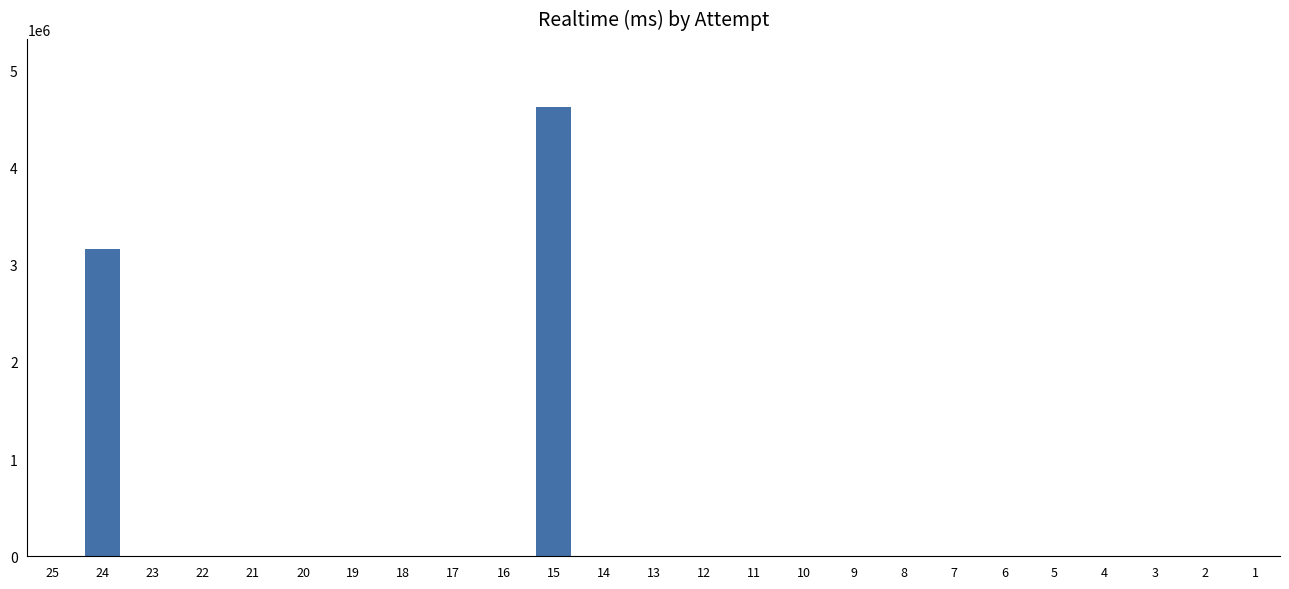

What is the change in value from 15 to 12?

-4626976